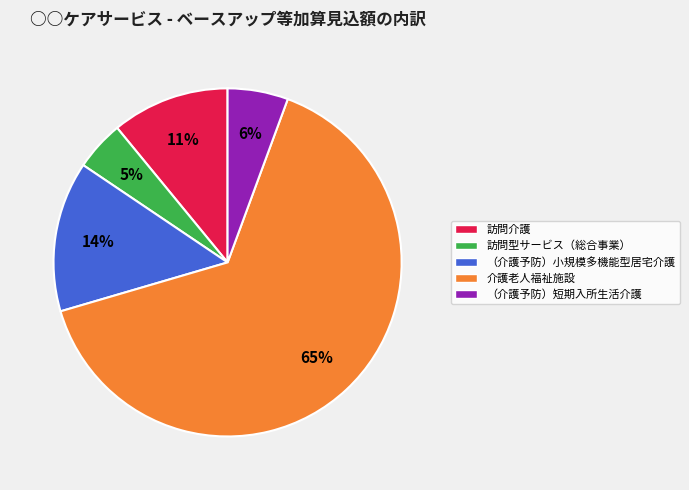

Is there a majority slice in this chart?

Yes